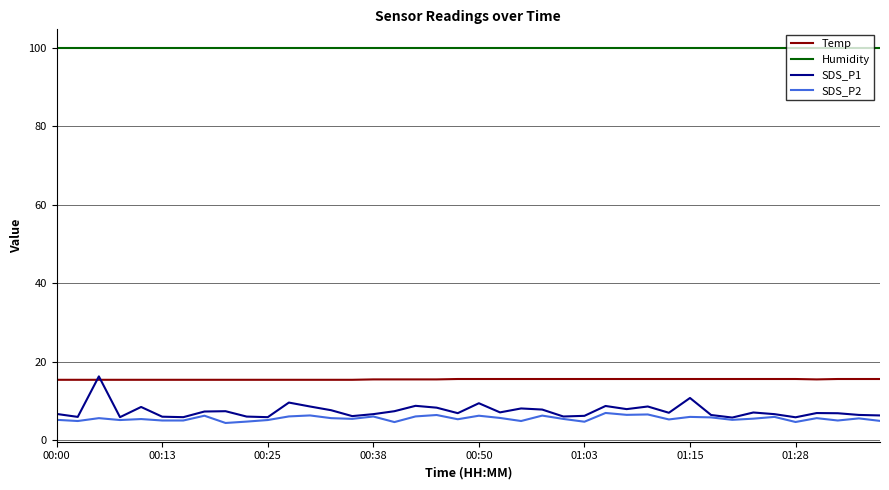

Which series has the largest range (max minus min)?

SDS_P1